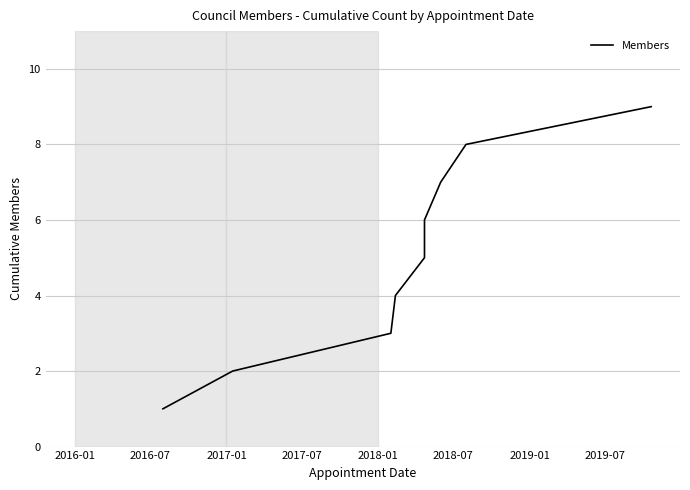

Reading left to right, list all the values displayed in this chart.

1	2	3	4	5	6	7	8	9